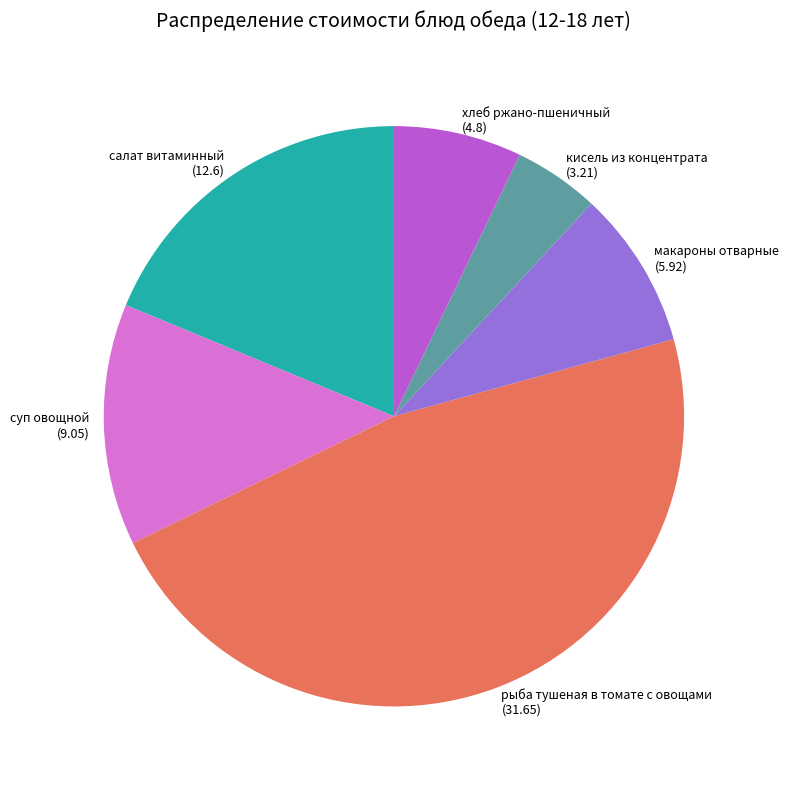

True or false: салат витаминный accounts for 19% of the total.

True